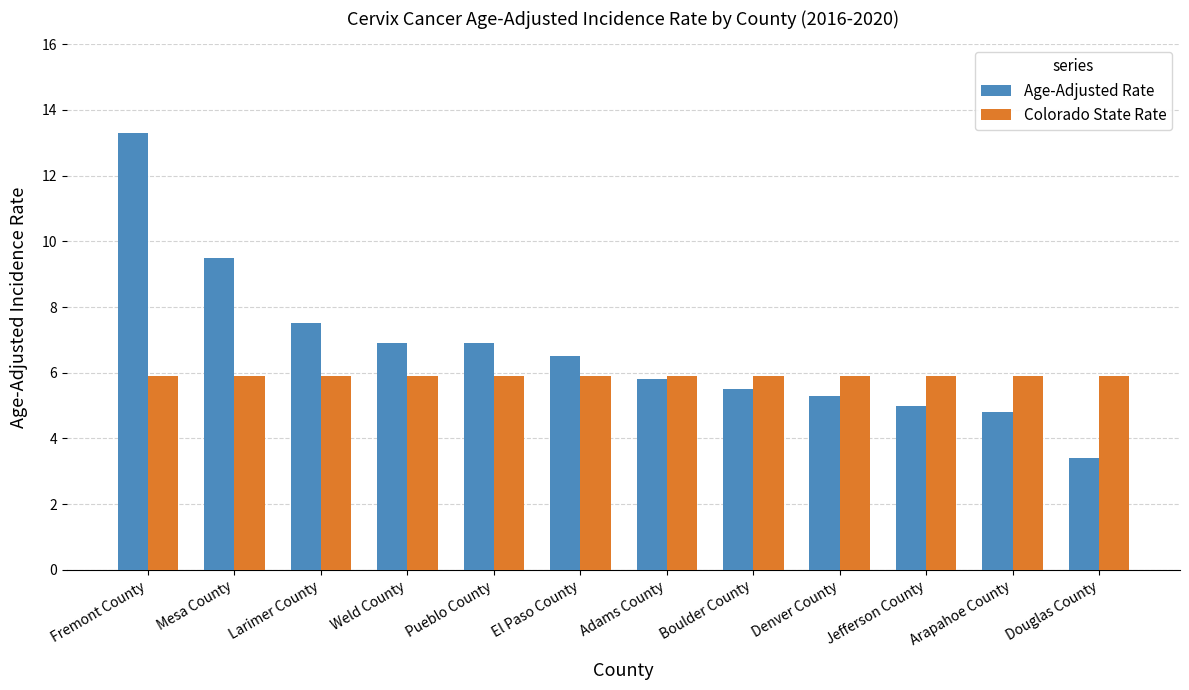

The value of Age-Adjusted Rate at Weld County is 11.5. True or false?

False